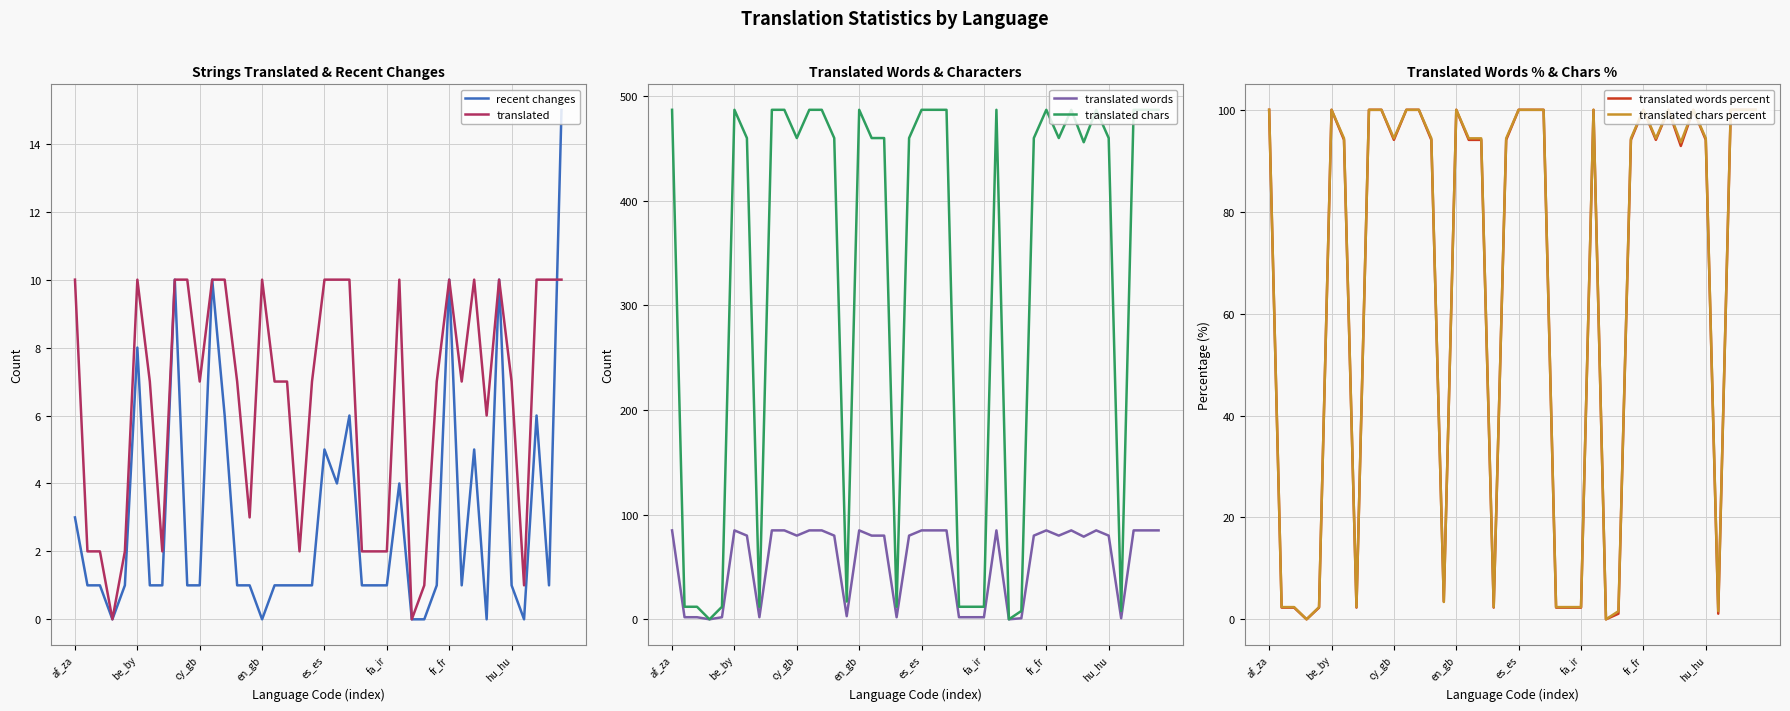

What are all the series names shown in the legend?

recent changes, translated, translated words, translated chars, translated words percent, translated chars percent